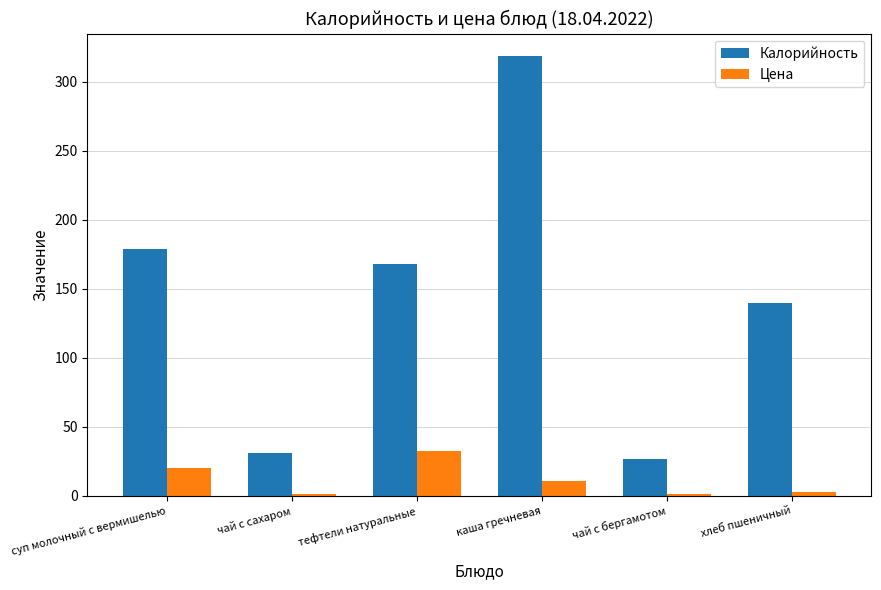

What is the label of the 6th bar from the left?

хлеб пшеничный